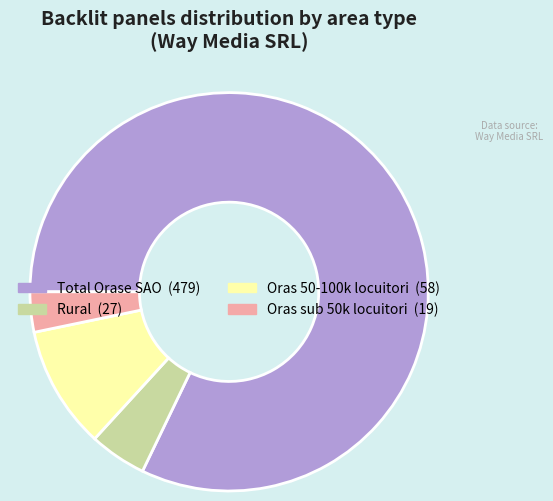

Is there any slice that represents more than half of the pie?

Yes